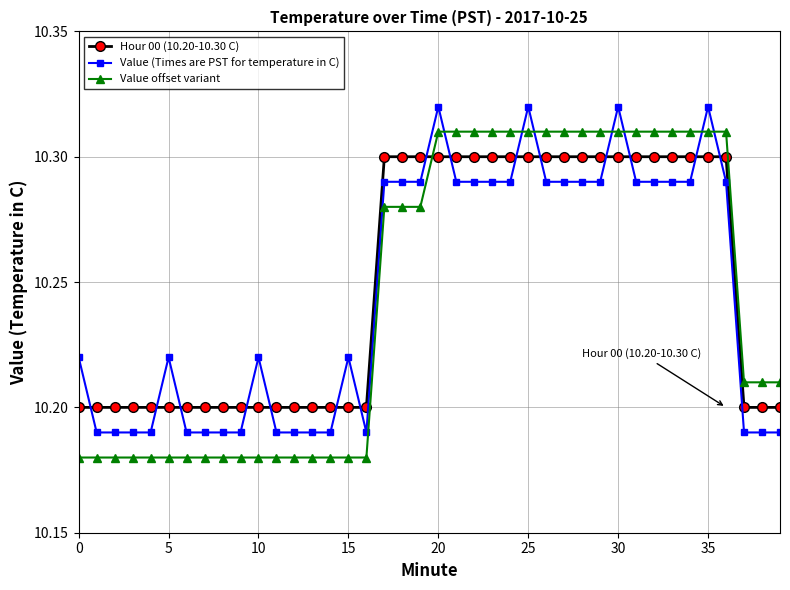

Which series ends up on top after the final intersection of Value (Times are PST for temperature in C) and Hour 00 (10.20-10.30 C)?

Hour 00 (10.20-10.30 C)